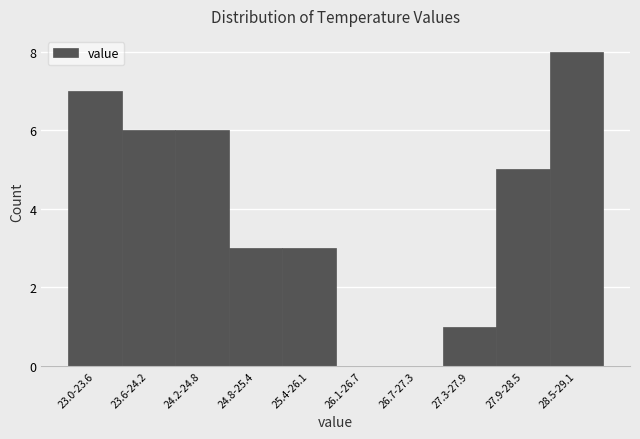

Reading left to right, what are all the values shown in this chart?

23.0-23.6=7	23.6-24.2=6	24.2-24.8=6	24.8-25.4=3	25.4-26.1=3	26.1-26.7=0	26.7-27.3=0	27.3-27.9=1	27.9-28.5=5	28.5-29.1=8